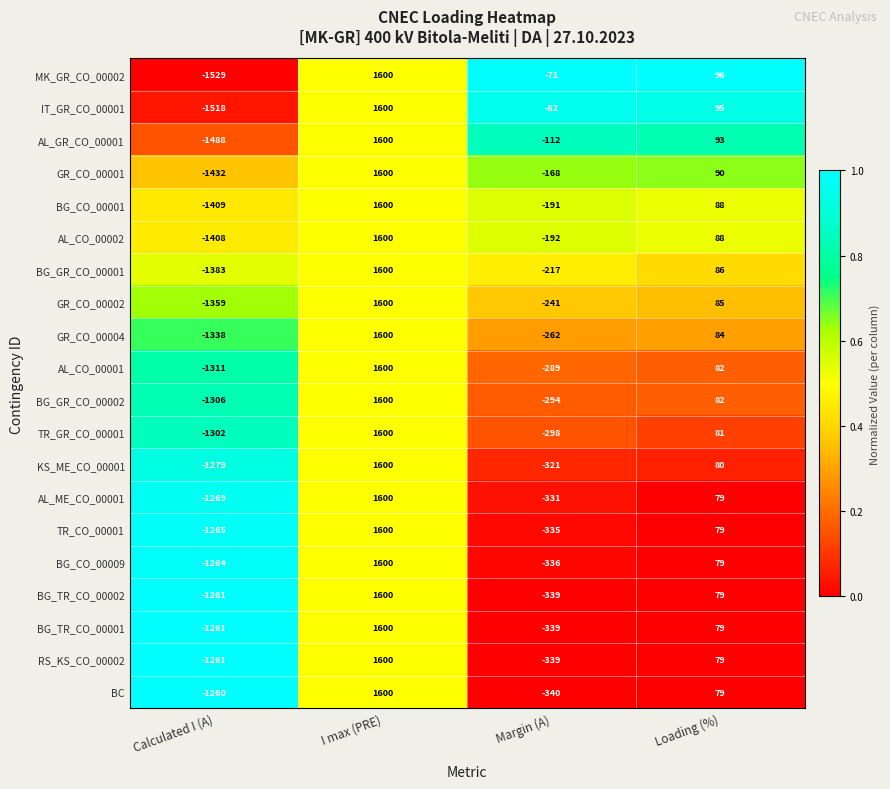

Which series changed the most between Calculated I (A) and Loading (%)?

MK_GR_CO_00002